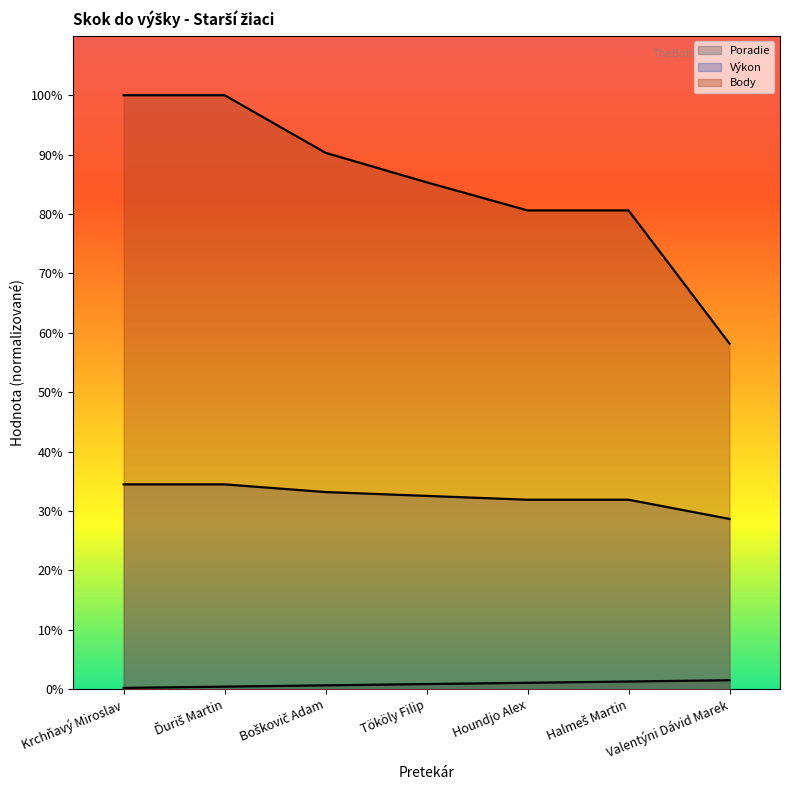

The Body series shows 19.8 at Tököly Filip. True or false?

False